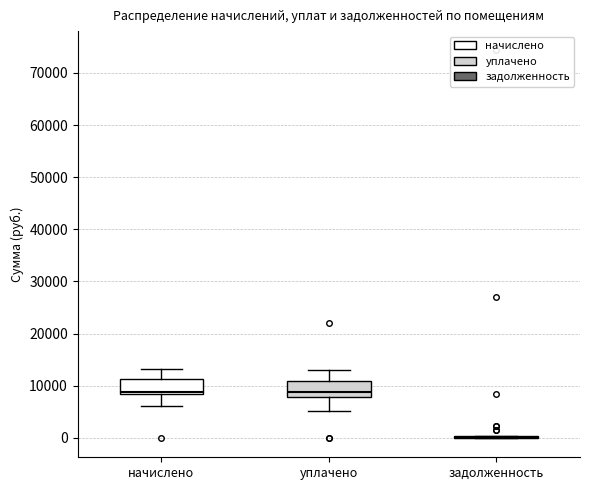

Reading left to right, transcribe this box plot: for each box, give where its median line is, the range the box spans, and where its two whiskers end, as read against the y-axis. The values are not printed on the chart, so give them approximately, as read against the axis.

начислено: median 9000, box 8000 to 11000, whiskers 6000 to 13000
уплачено: median 9000, box 8000 to 11000, whiskers 5000 to 13000
задолженность: box collapsed to a line at 0, whiskers 0 to 0